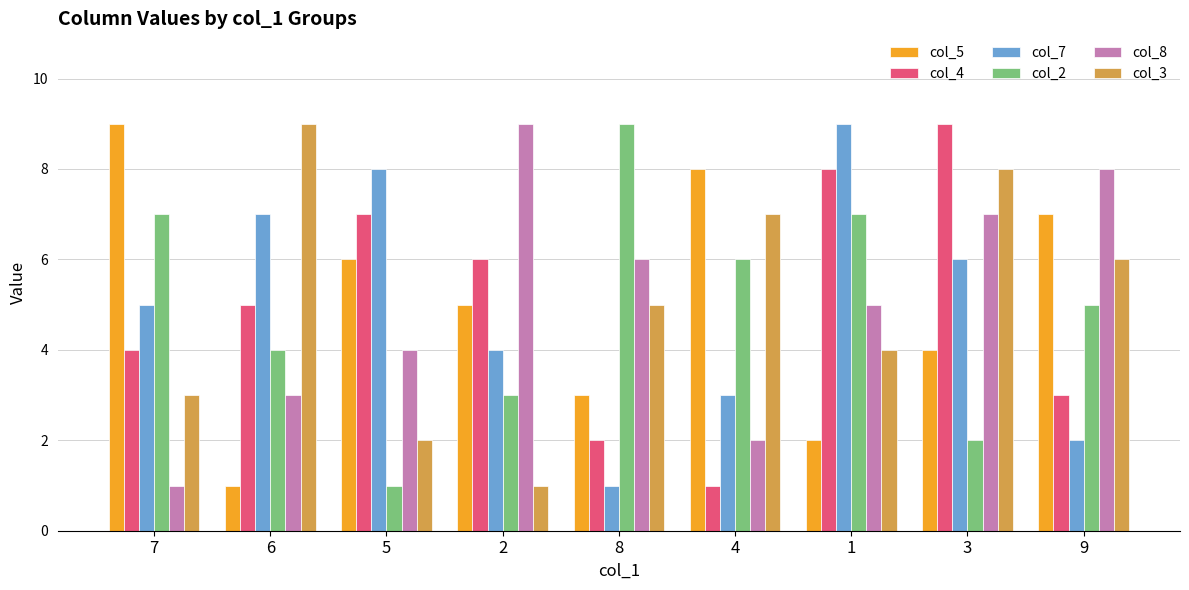

Is it true that col_8 equals 3 at 6?

True